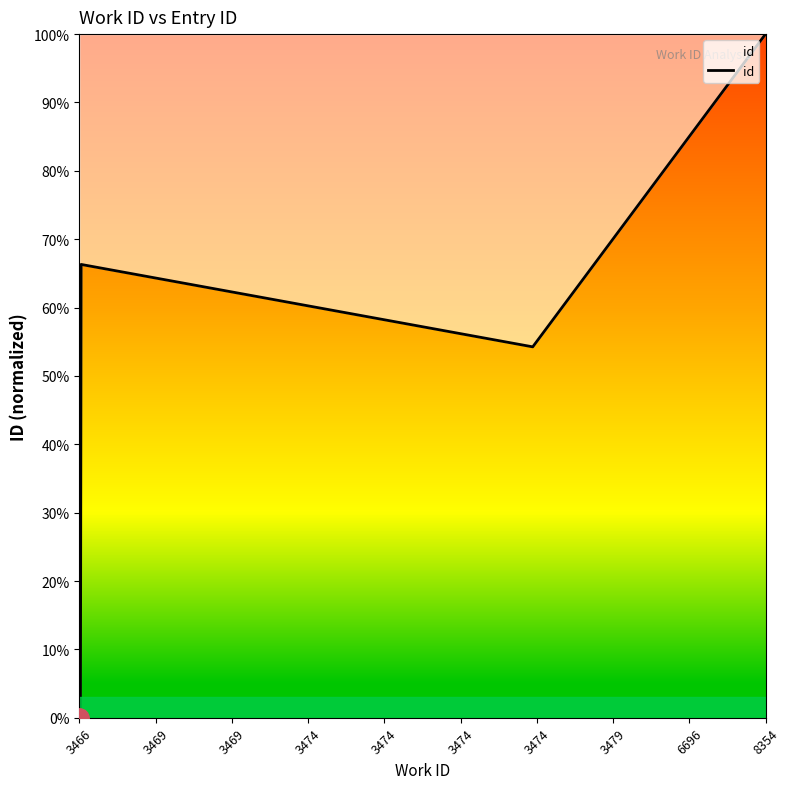

Does the chart display data point markers on the line(s)?

No